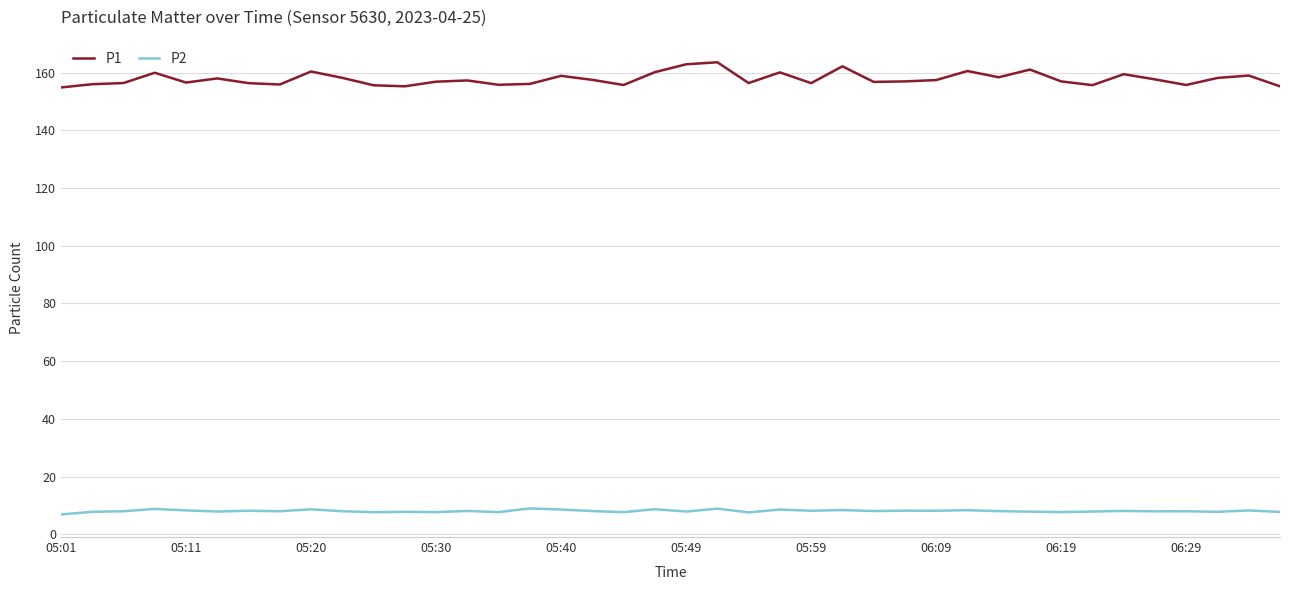

Which series has the largest total across all categories?

P1